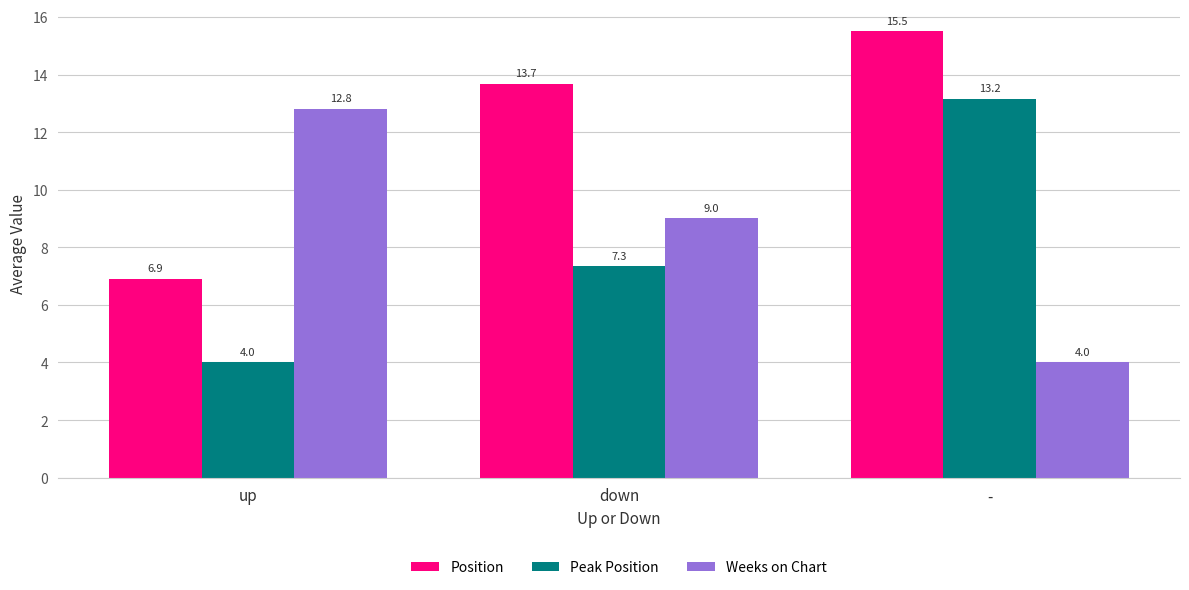

What are all the series names shown in the legend?

Position, Peak Position, Weeks on Chart